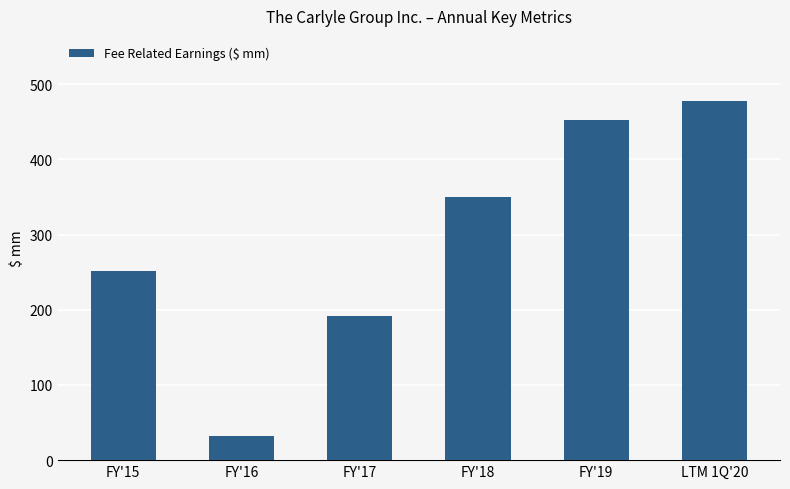

How many bars are there in total?

6